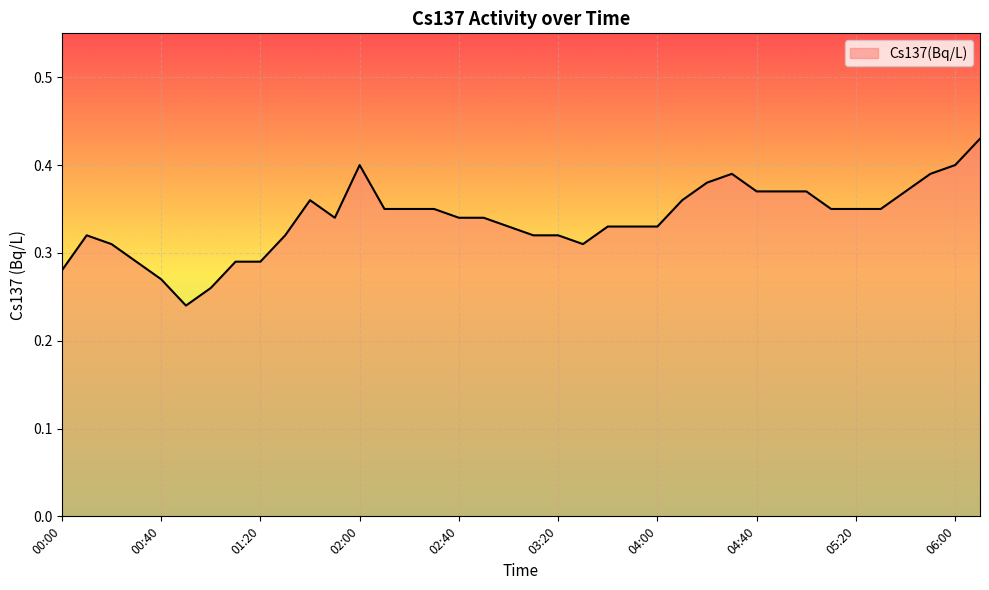

Does the chart display data point markers on the line(s)?

No